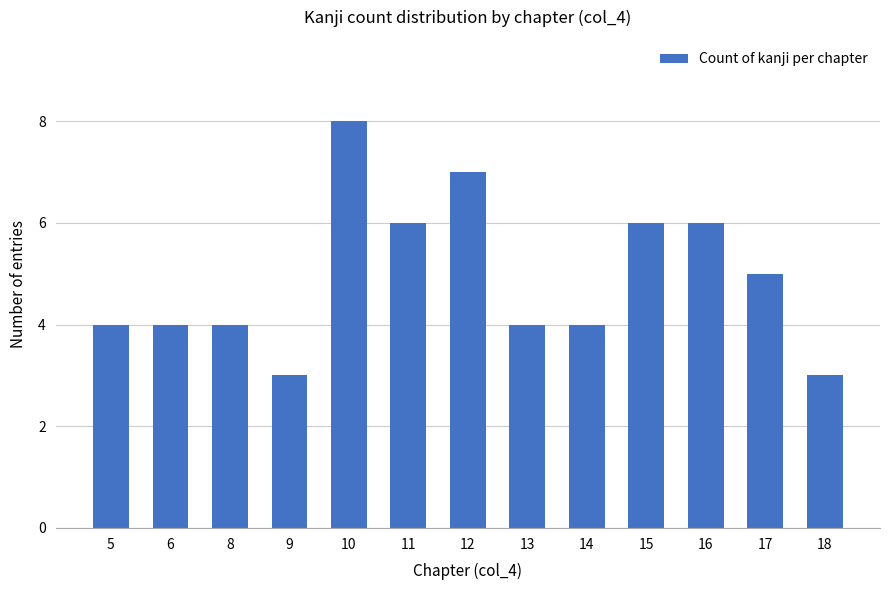

What is the difference between the maximum and minimum values?

5